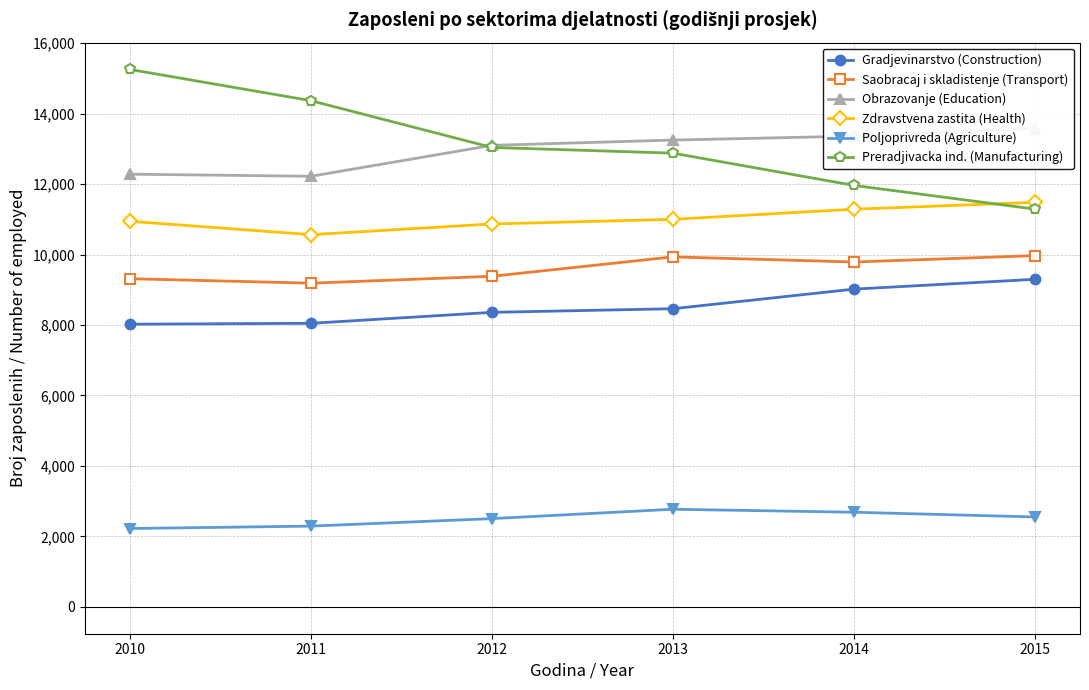

Does the chart display data point markers on the line(s)?

Yes